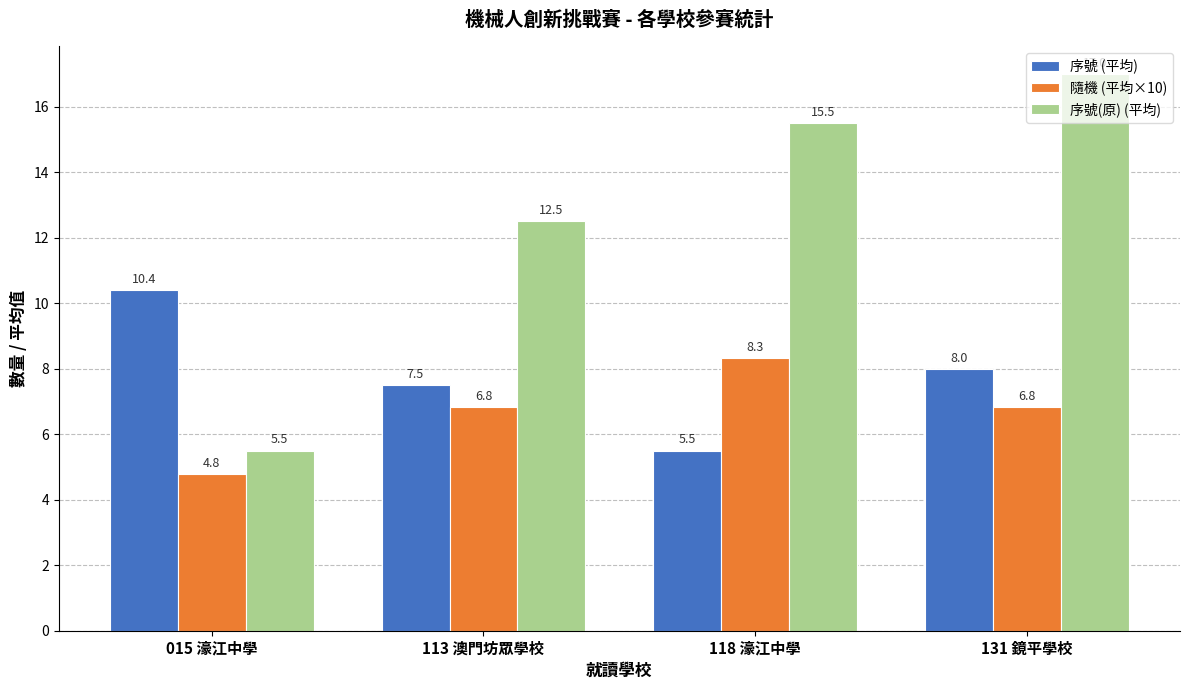

Which series has the largest total across all categories?

序號(原) (平均)